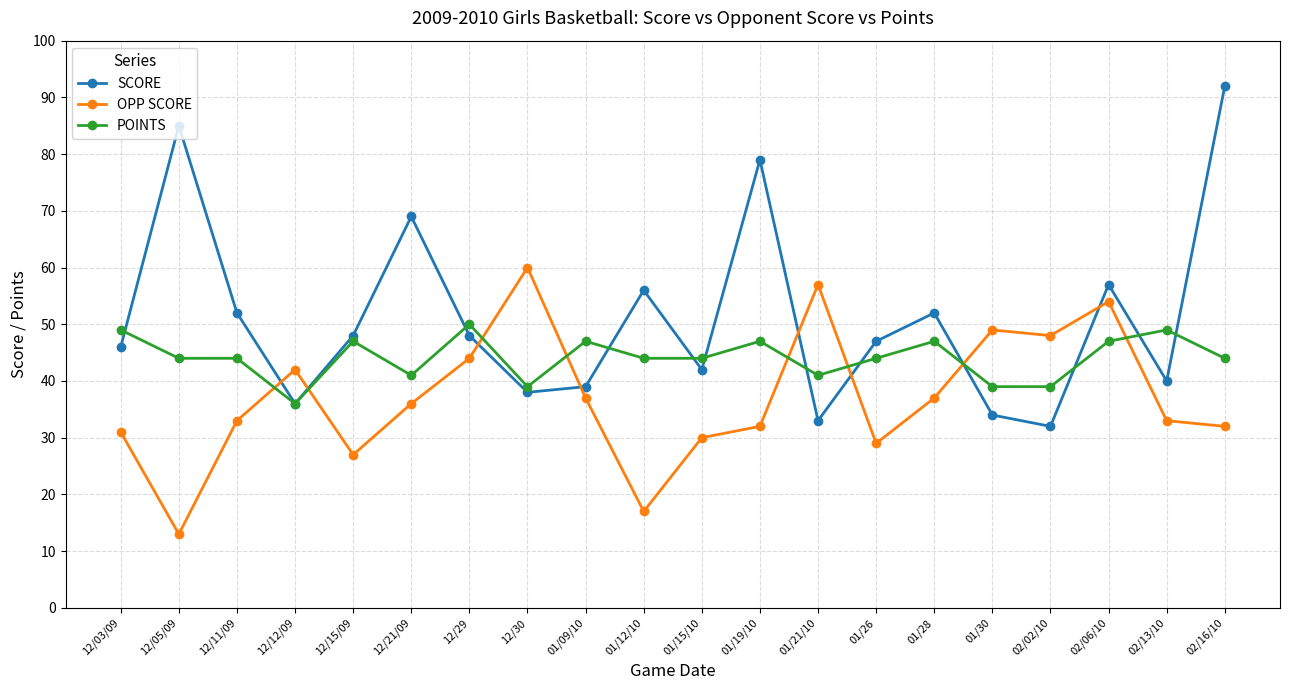

What is the lowest value of the POINTS series?

36